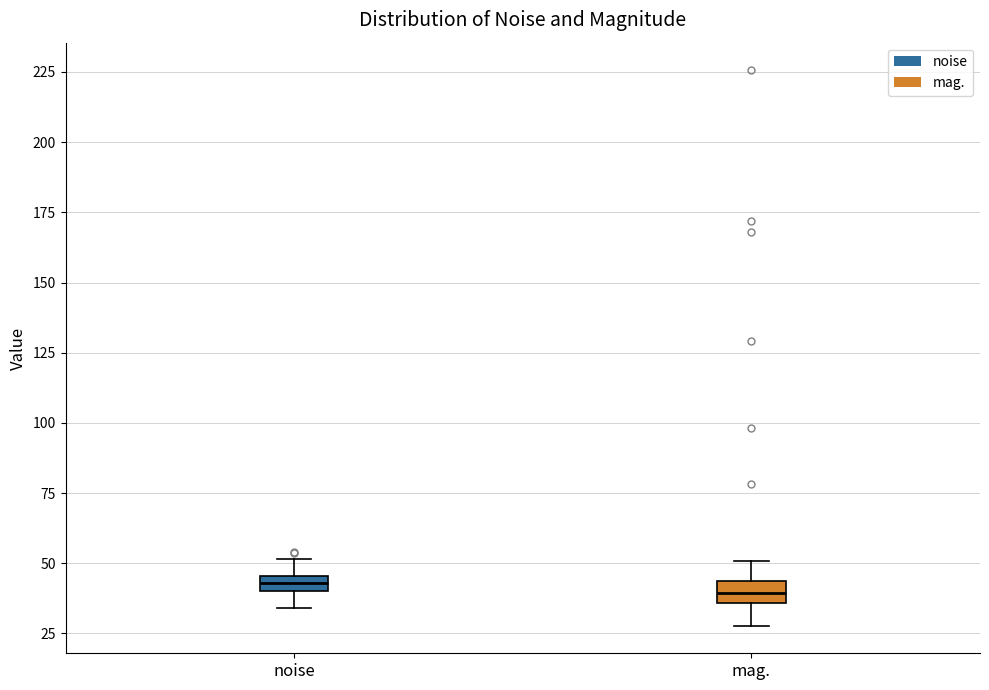

Where is the upper edge of the box for noise on the y-axis? The values are not printed on the chart, so give them approximately, as read against the axis.

45